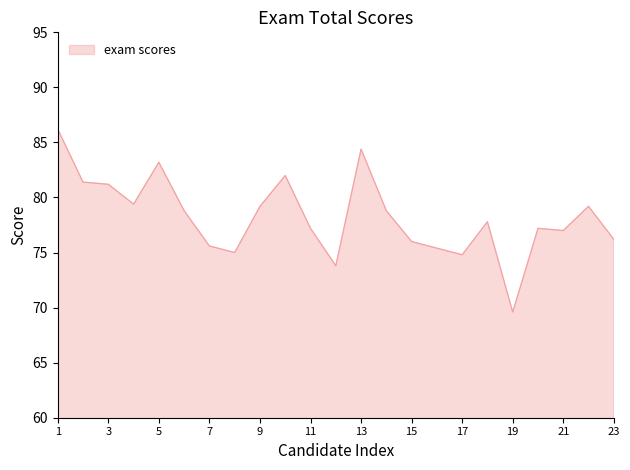

Does the chart have visible grid lines?

No